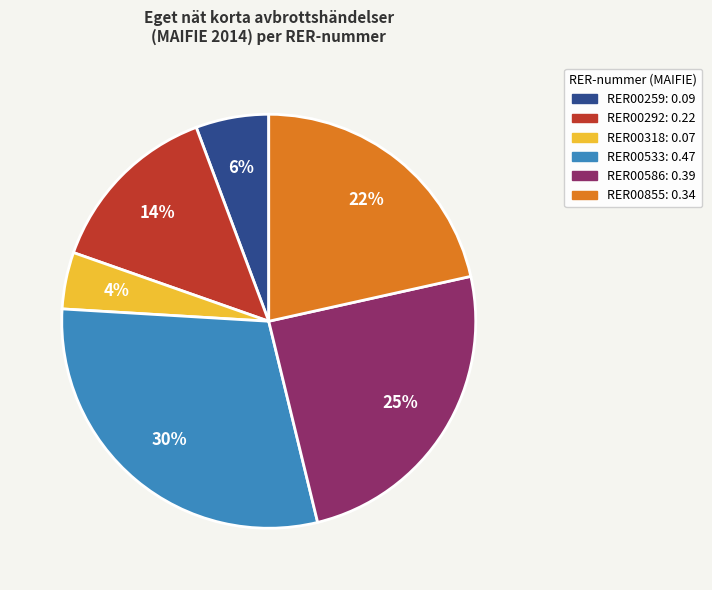

Is there any slice that represents more than half of the pie?

No